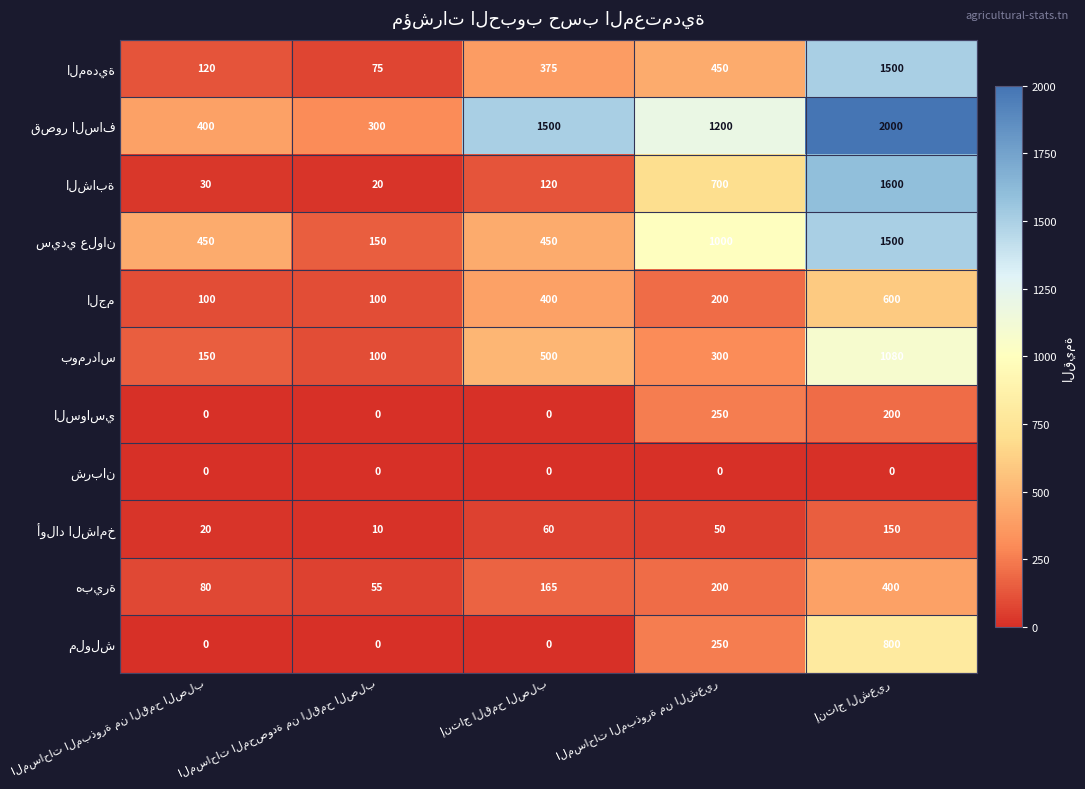

At how many categories does at least one series exceed 244?

5